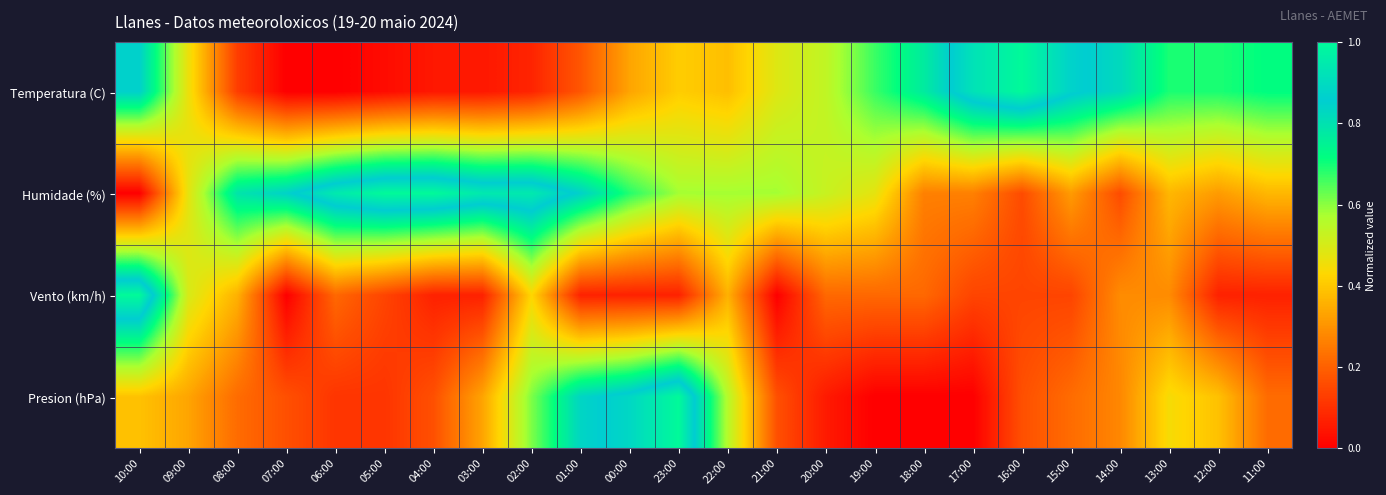

Which has a higher value, 18:00 or 23:00?

18:00